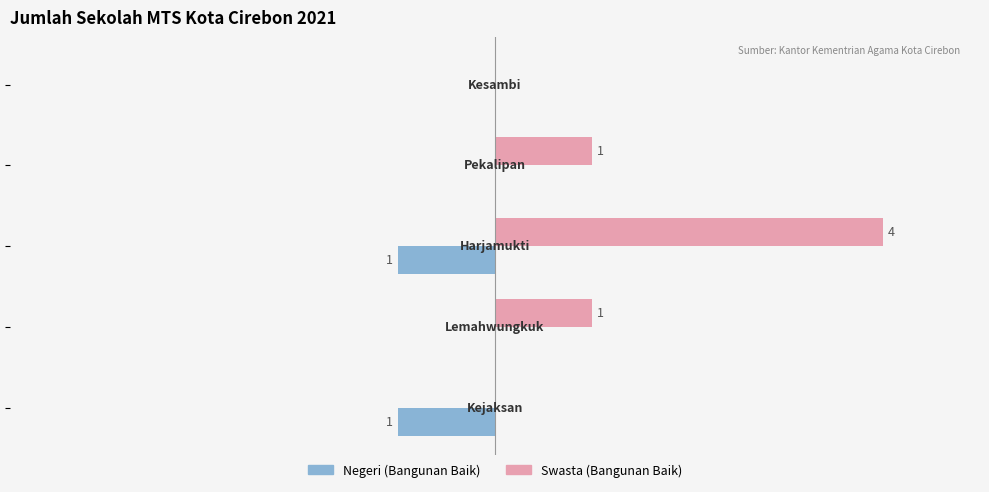

Which series has the largest total across all categories?

Swasta (Bangunan Baik)